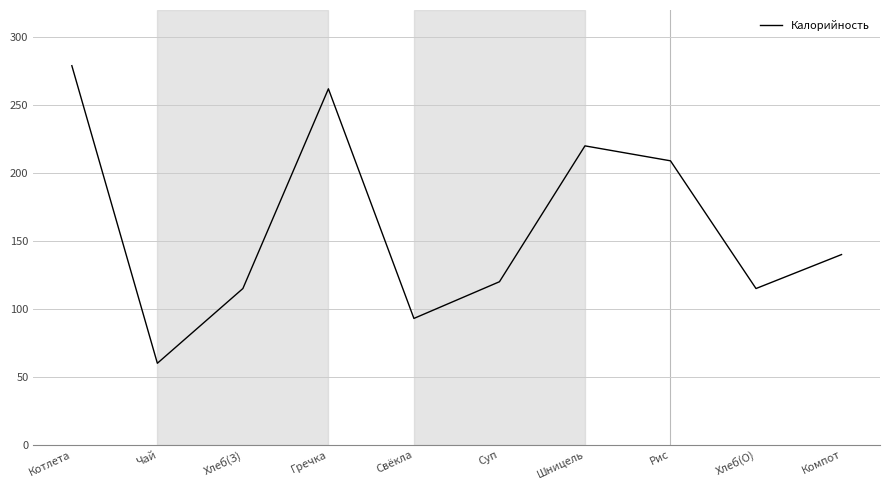

Where does the data first go above 140?

Котлета